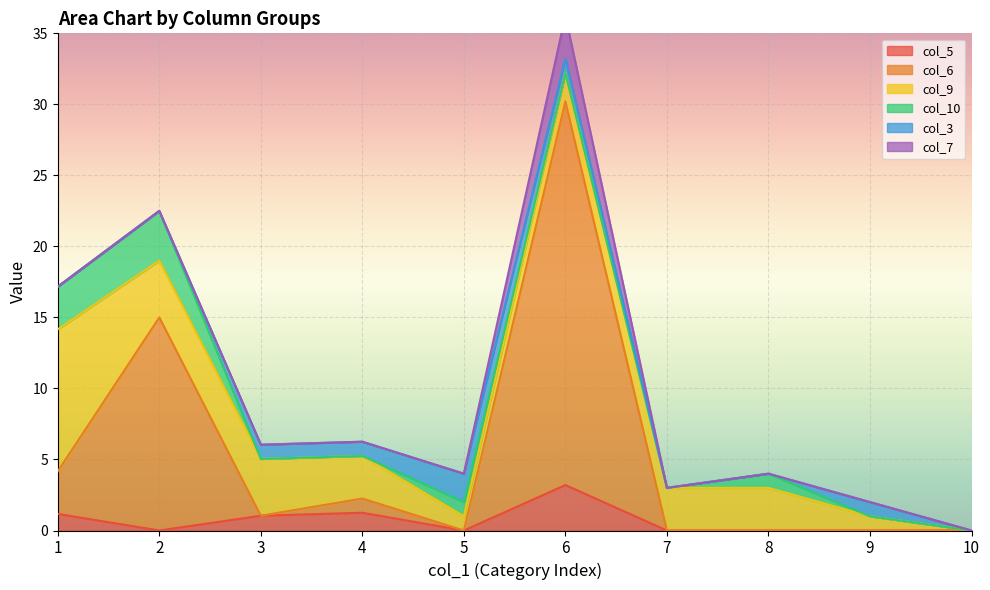

At which label does col_5 reach its peak?

6